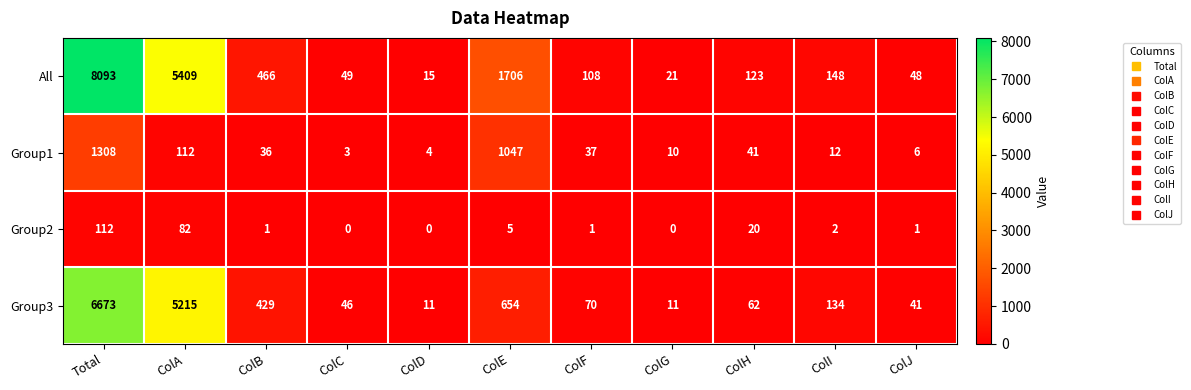

What is the total value across all series at ColA?

10818